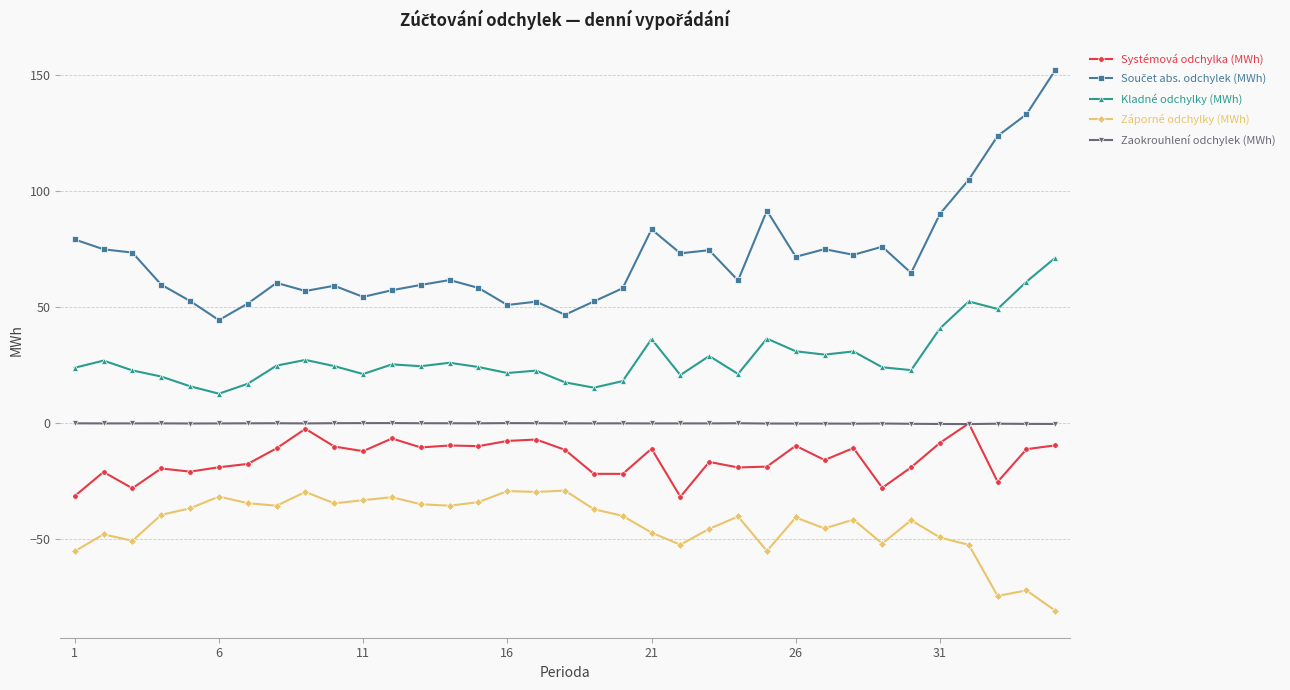

True or false: Záporné odchylky (MWh) and Kladné odchylky (MWh) intersect in this chart.

False